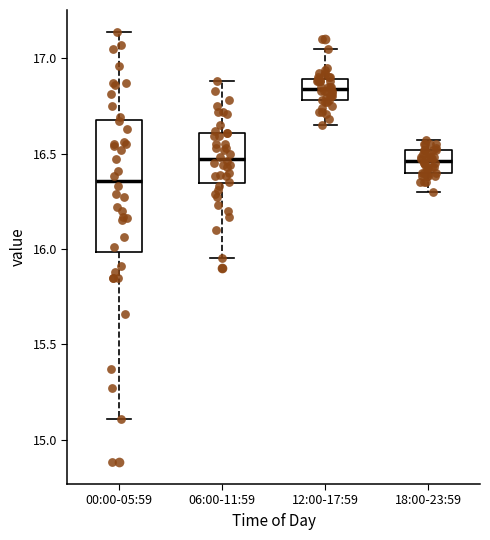

Where is the upper edge of the box for 06:00-11:59 on the y-axis? The values are not printed on the chart, so give them approximately, as read against the axis.

16.60